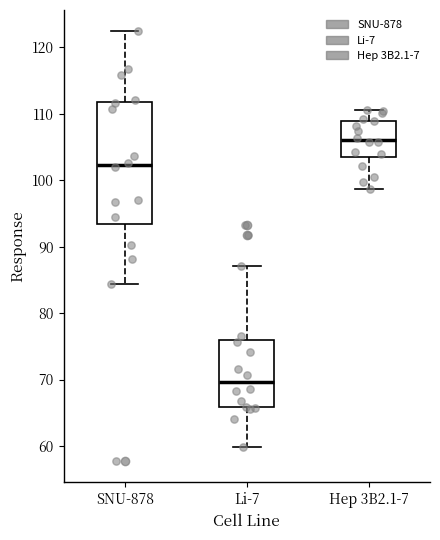

Where does the upper whisker of the box for Hep 3B2.1-7 end on the y-axis? The values are not printed on the chart, so give them approximately, as read against the axis.

111